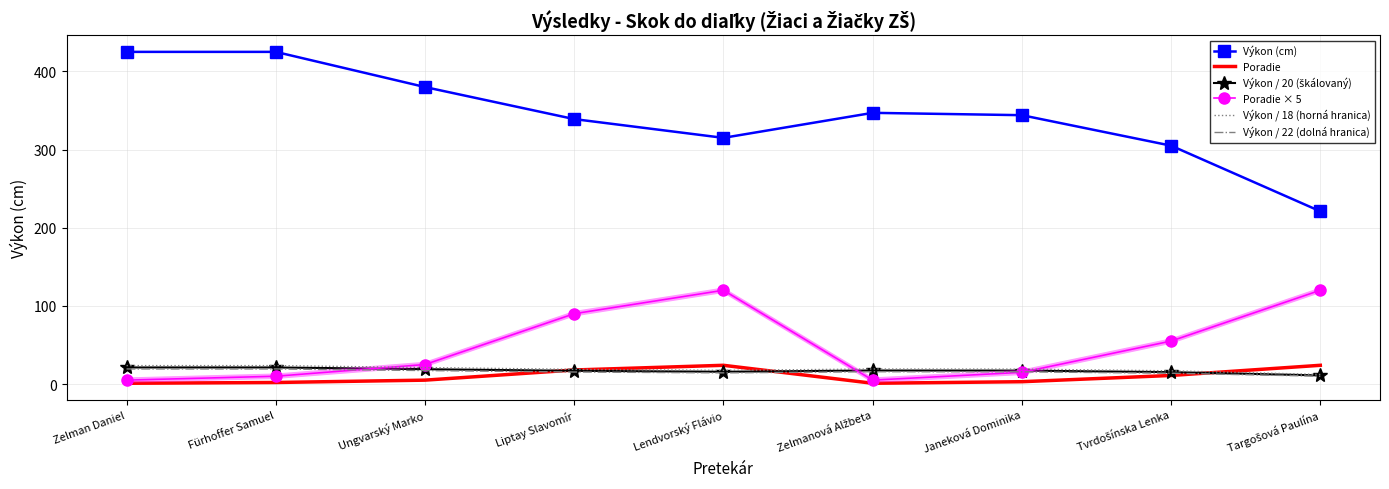

Which label corresponds to the smallest value in the chart?

Zelman Daniel